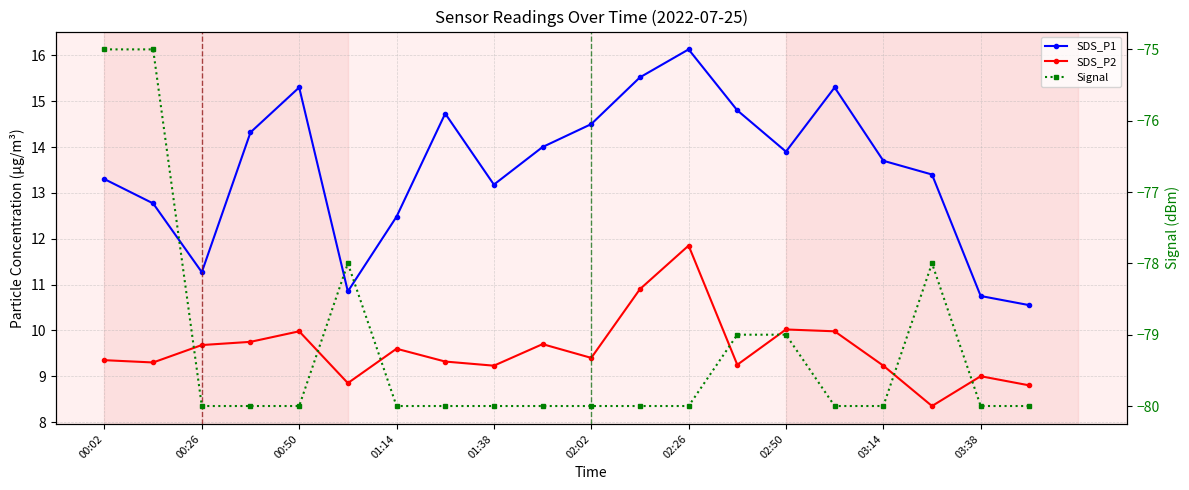

What position from the right is 02:02?

10